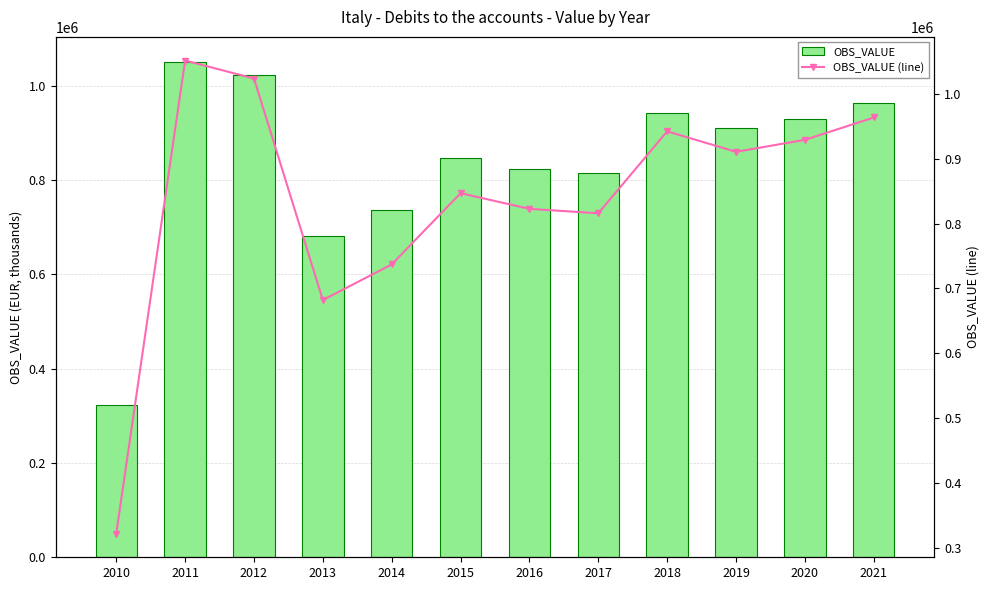

What is the total value across all series at 2010?

645335.9